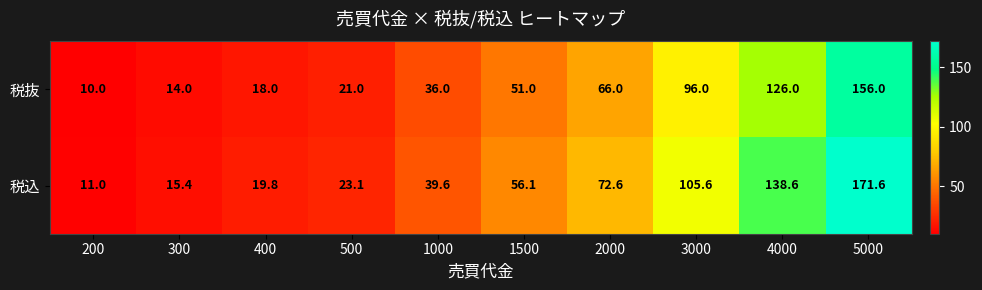

What is the sum of all 税抜 values?

594.0